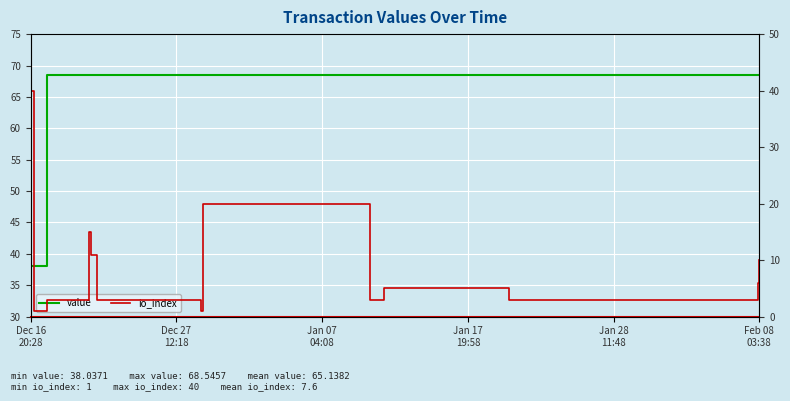

At which label does io_index first exceed 3?

Dec 16
20:28